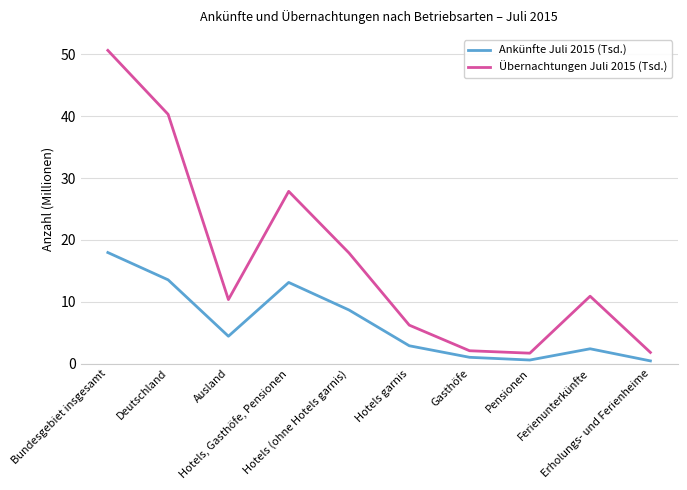

List the series in order of their peak value, highest first.

Übernachtungen Juli 2015 (Tsd.), Ankünfte Juli 2015 (Tsd.)